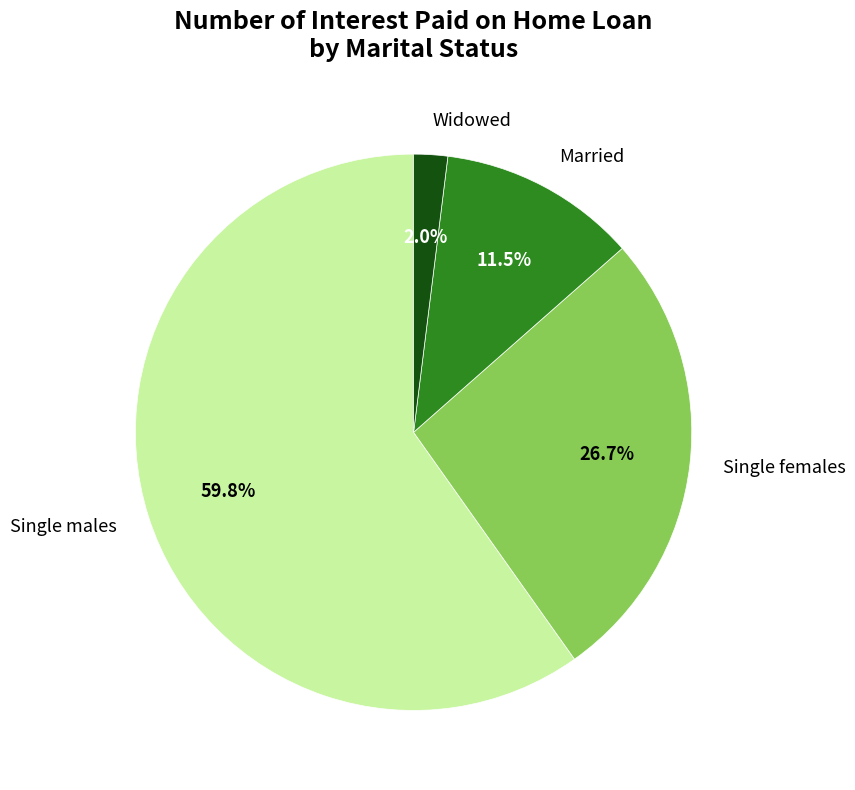

Rank the categories by value from lowest to highest.

Widowed, Married, Single females, Single males